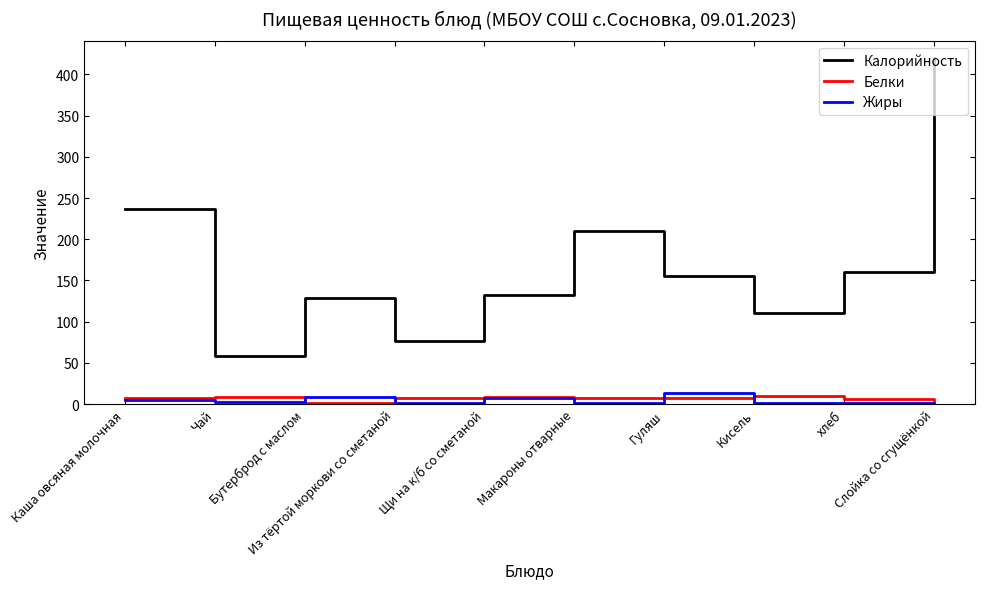

How many values in Белки are above zero?

9